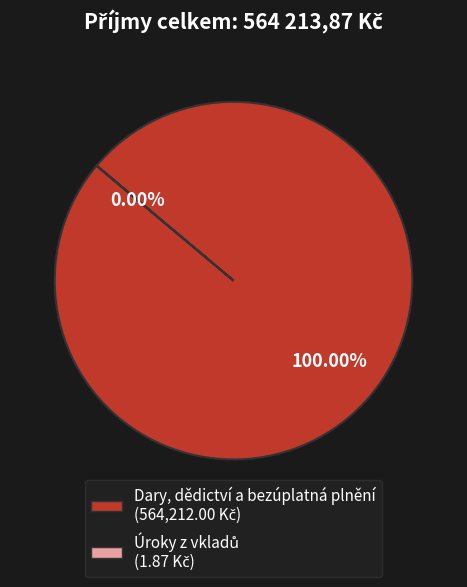

Combined, what portion of the pie is Úroky z vkladů and Dary, dědictví a bezúplatná plnění?

100.0%